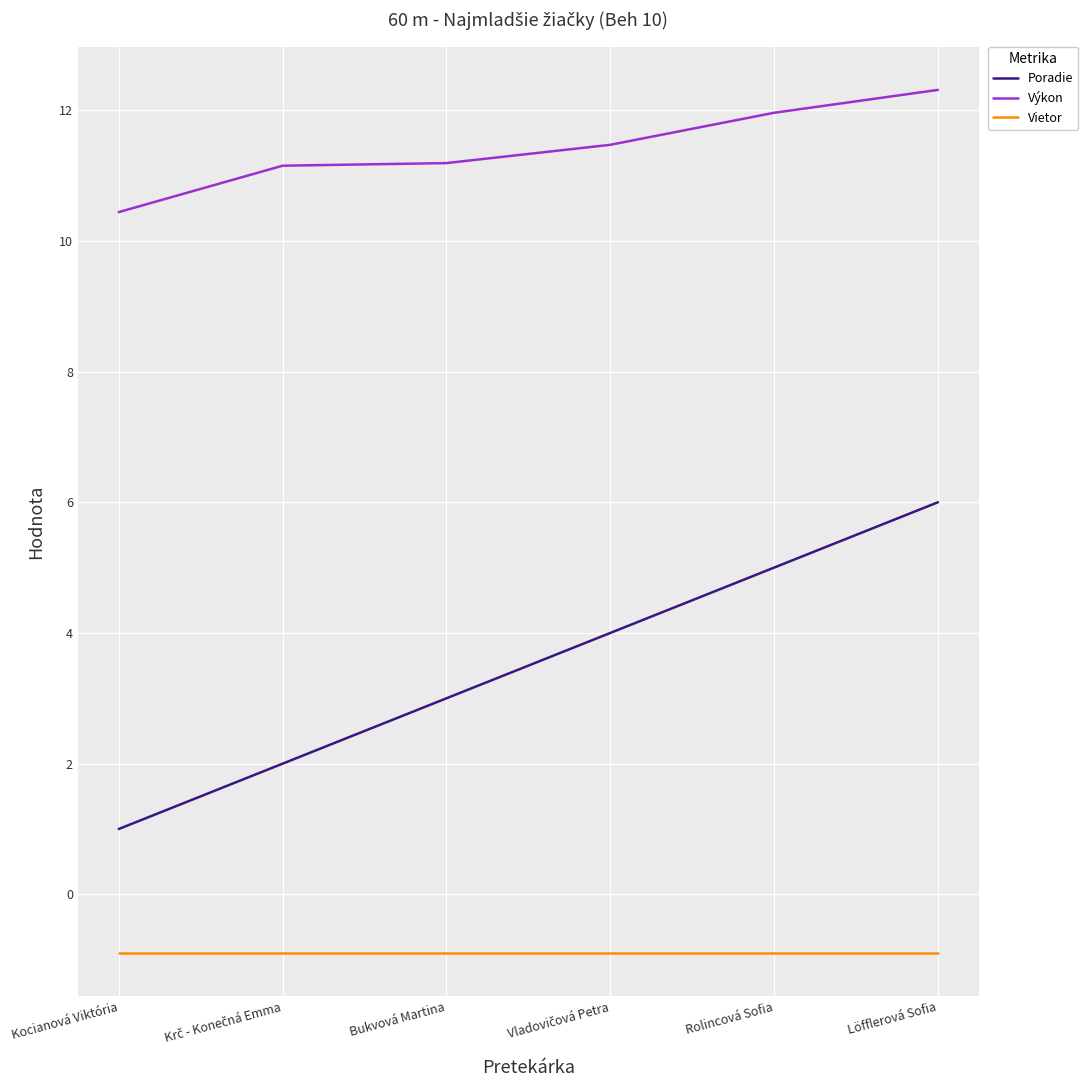

What position from the right is Kocianová Viktória?

6